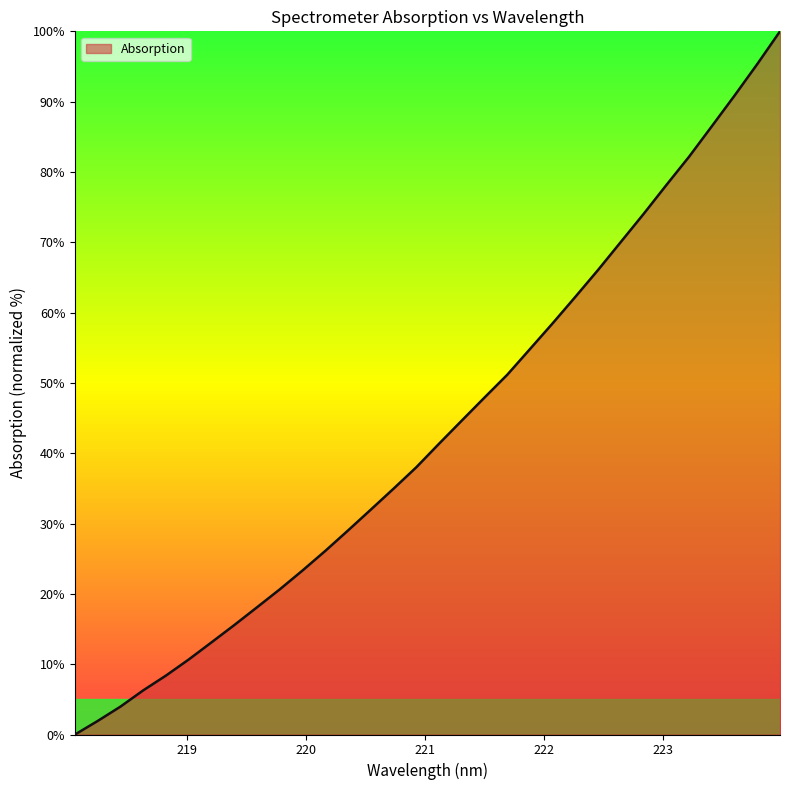

What is the average value?

43.3